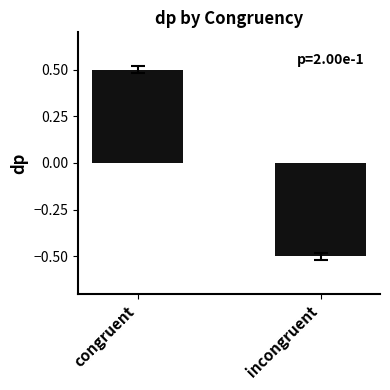

How many bars are there in total?

2